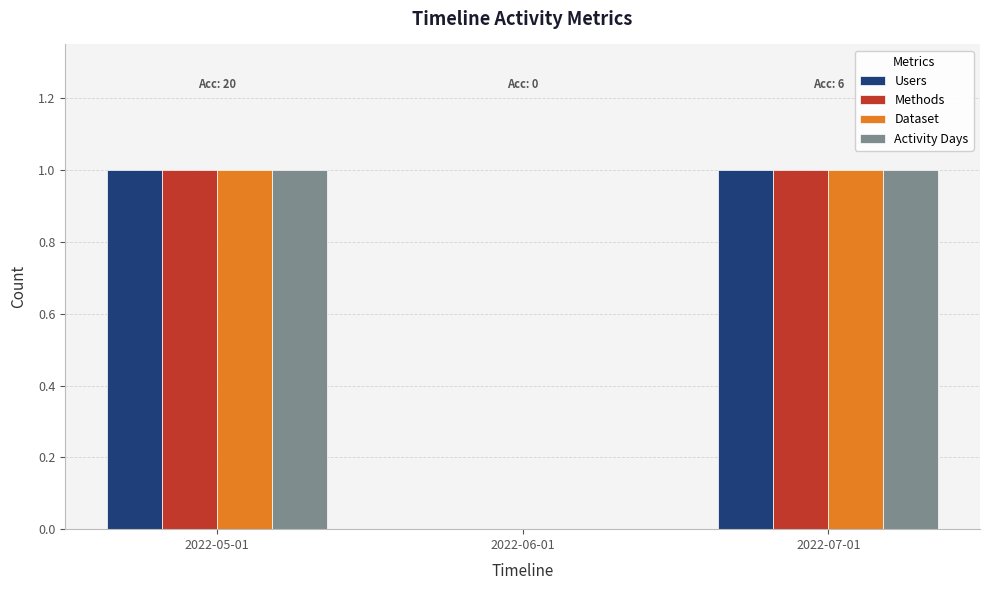

What is the total value across all series at 2022-07-01?

4